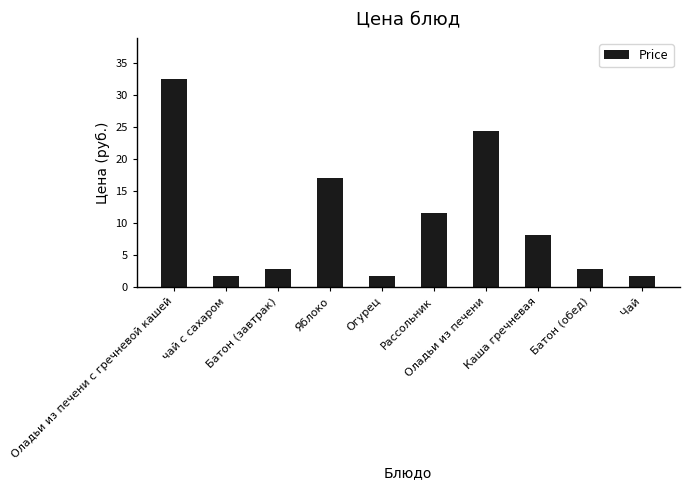

What is the smallest value displayed?

1.8